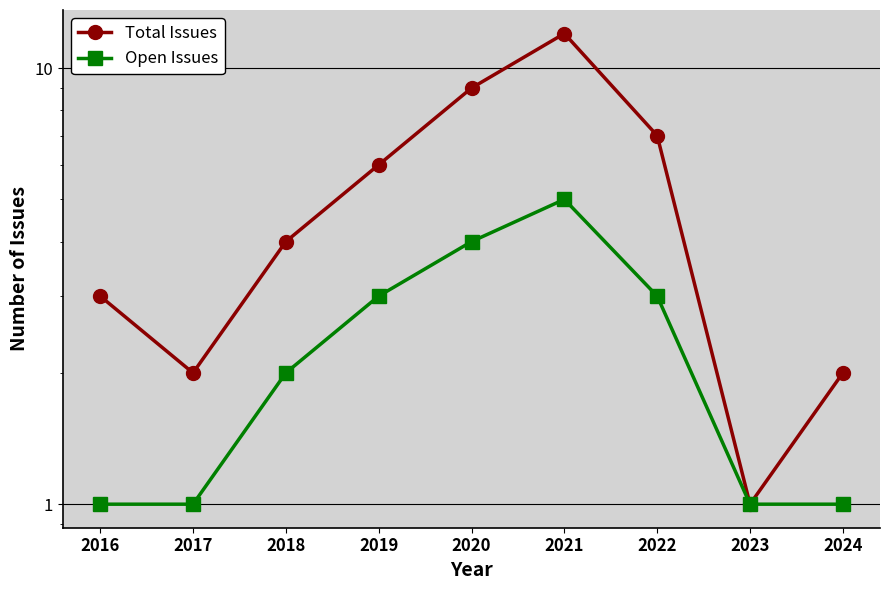

How many data points in Total Issues are less than 4?

4